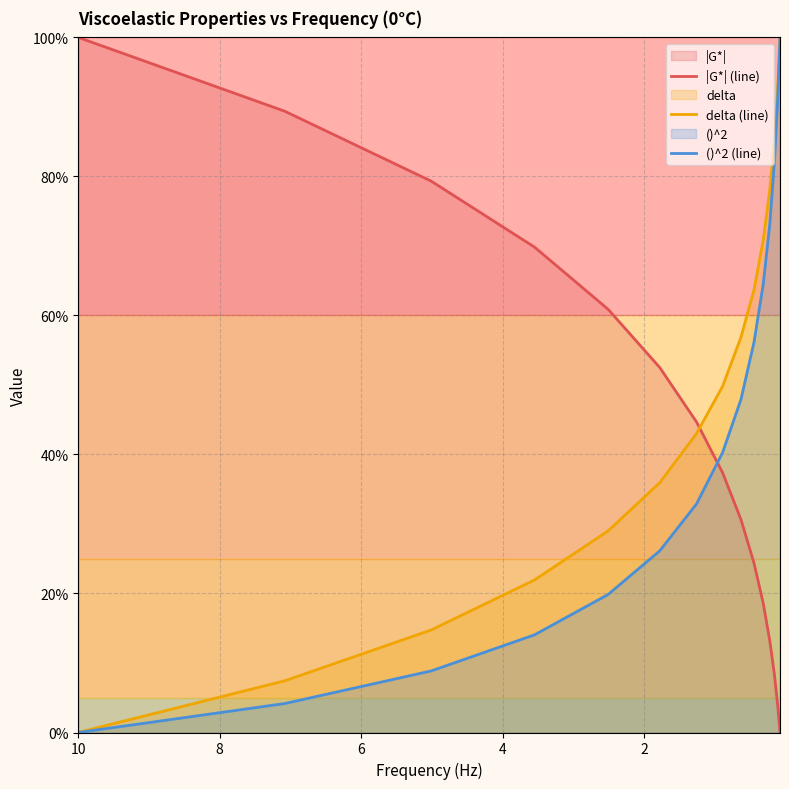

True or false: ()^2 (line) has more than 1 interior local peaks.

False